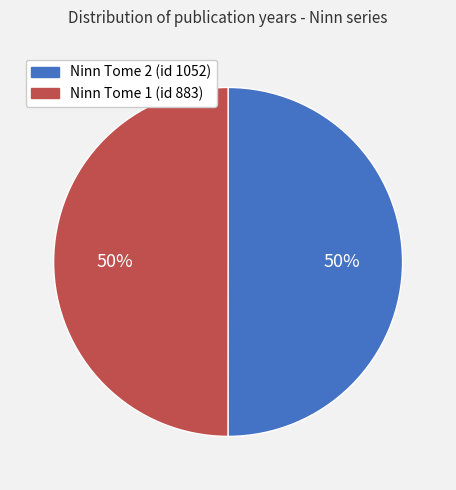

Approximately how many times larger is the value at Ninn Tome 1 (id 883) compared to Ninn Tome 2 (id 1052)?

1.0